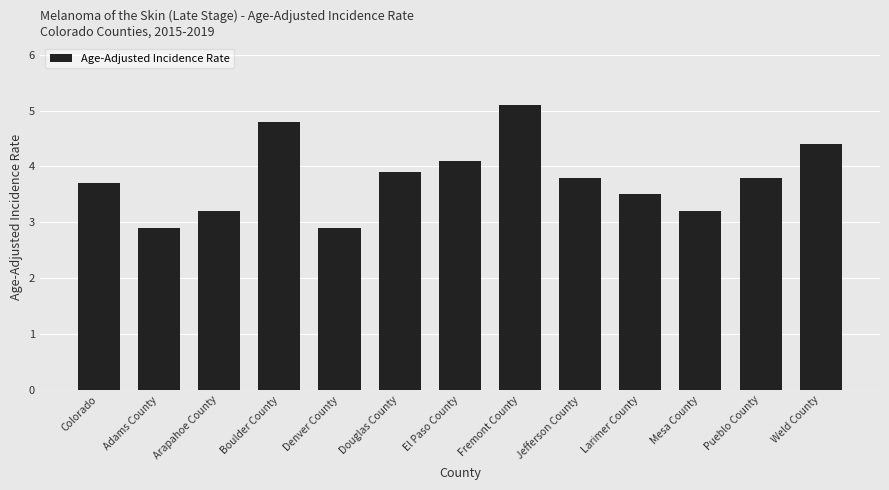

Reading left to right, what are all the values shown in this chart?

Colorado=3.7	Adams County=2.9	Arapahoe County=3.2	Boulder County=4.8	Denver County=2.9	Douglas County=3.9	El Paso County=4.1	Fremont County=5.1	Jefferson County=3.8	Larimer County=3.5	Mesa County=3.2	Pueblo County=3.8	Weld County=4.4